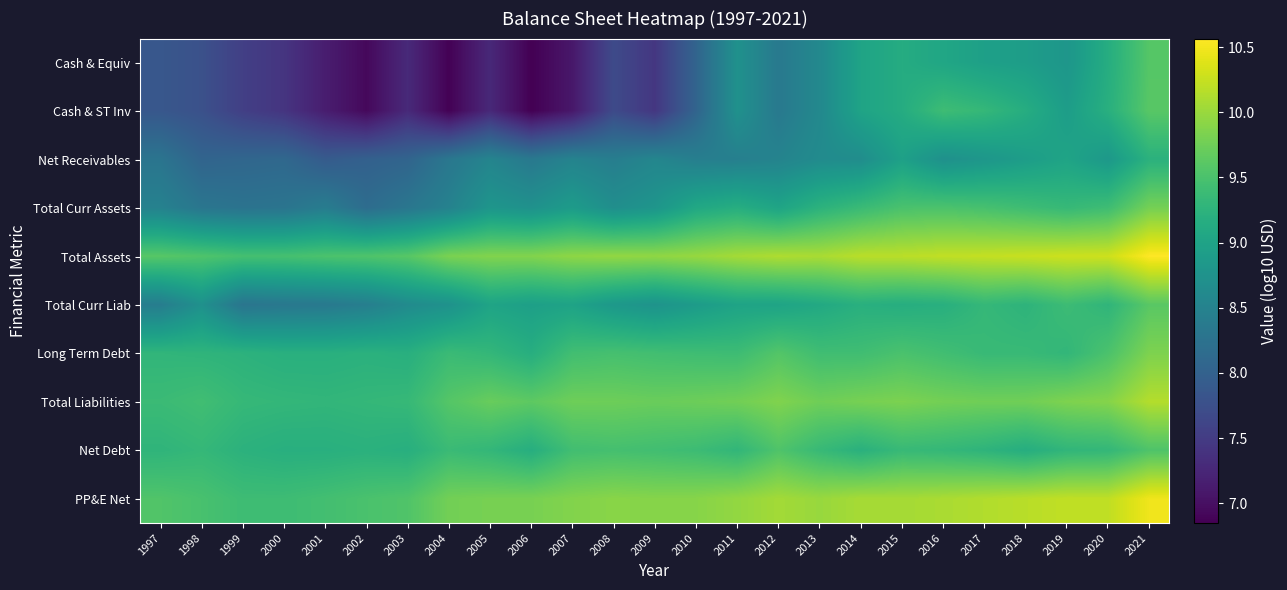

Reading right to left, list all the values displayed in this chart.

Cash & Equiv: 2021=9.6	2020=9.2	2019=8.8	2018=8.9	2017=9.0	2016=9.0	2015=9.1	2014=9.0	2013=8.6	2012=8.4	2011=8.7	2010=8.0	2009=7.4	2008=7.7	2007=7.1	2006=6.8	2005=7.3	2004=6.9	2003=7.3	2002=6.9	2001=7.1	2000=7.4	1999=7.5	1998=7.8	1997=7.9
Cash & ST Inv: 2021=9.6	2020=9.2	2019=8.9	2018=9.2	2017=9.3	2016=9.4	2015=9.1	2014=9.0	2013=8.6	2012=8.4	2011=8.7	2010=8.0	2009=7.4	2008=7.7	2007=7.1	2006=6.8	2005=7.3	2004=6.9	2003=7.3	2002=6.9	2001=7.1	2000=7.4	1999=7.5	1998=7.8	1997=7.9
Net Receivables: 2021=9.2	2020=8.8	2019=9.0	2018=8.9	2017=8.8	2016=8.7	2015=9.0	2014=8.7	2013=8.6	2012=8.5	2011=8.5	2010=8.4	2009=8.6	2008=8.4	2007=8.5	2006=8.4	2005=8.5	2004=8.3	2003=8.0	2002=8.0	2001=7.9	2000=8.1	1999=8.1	1998=8.0	1997=8.3
Total Curr Assets: 2021=9.8	2020=9.4	2019=9.3	2018=9.4	2017=9.5	2016=9.5	2015=9.5	2014=9.4	2013=9.2	2012=9.0	2011=9.2	2010=9.1	2009=8.8	2008=8.7	2007=8.9	2006=8.7	2005=8.8	2004=8.5	2003=8.3	2002=8.2	2001=8.4	2000=8.3	1999=8.3	1998=8.3	1997=8.5
Total Assets: 2021=10.6	2020=10.3	2019=10.3	2018=10.3	2017=10.2	2016=10.2	2015=10.2	2014=10.2	2013=10.1	2012=10.1	2011=10.1	2010=10.0	2009=9.9	2008=10.0	2007=9.9	2006=9.9	2005=9.9	2004=9.8	2003=9.6	2002=9.5	2001=9.5	2000=9.5	1999=9.5	1998=9.5	1997=9.6
Total Curr Liab: 2021=9.6	2020=9.3	2019=9.4	2018=9.3	2017=9.3	2016=9.2	2015=9.2	2014=9.2	2013=9.1	2012=9.0	2011=9.0	2010=8.9	2009=8.8	2008=8.8	2007=9.0	2006=8.9	2005=9.0	2004=8.7	2003=8.6	2002=8.4	2001=8.4	2000=8.3	1999=8.3	1998=8.7	1997=8.4
Long Term Debt: 2021=9.8	2020=9.5	2019=9.3	2018=9.4	2017=9.4	2016=9.4	2015=9.5	2014=9.4	2013=9.4	2012=9.6	2011=9.4	2010=9.4	2009=9.4	2008=9.5	2007=9.4	2006=9.2	2005=9.3	2004=9.4	2003=9.2	2002=9.2	2001=9.2	2000=9.2	1999=9.2	1998=9.3	1997=9.3
Total Liabilities: 2021=10.1	2020=9.9	2019=9.8	2018=9.8	2017=9.8	2016=9.8	2015=9.8	2014=9.8	2013=9.8	2012=9.9	2011=9.8	2010=9.7	2009=9.7	2008=9.7	2007=9.7	2006=9.6	2005=9.7	2004=9.6	2003=9.3	2002=9.3	2001=9.3	2000=9.3	1999=9.3	1998=9.4	1997=9.4
Net Debt: 2021=9.5	2020=9.3	2019=9.3	2018=9.2	2017=9.3	2016=9.3	2015=9.4	2014=9.2	2013=9.4	2012=9.5	2011=9.3	2010=9.4	2009=9.4	2008=9.5	2007=9.4	2006=9.2	2005=9.3	2004=9.4	2003=9.2	2002=9.2	2001=9.2	2000=9.2	1999=9.2	1998=9.3	1997=9.3
PP&E Net: 2021=10.5	2020=10.2	2019=10.2	2018=10.2	2017=10.1	2016=10.1	2015=10.1	2014=10.1	2013=10.0	2012=10.1	2011=10.0	2010=9.9	2009=9.9	2008=9.9	2007=9.9	2006=9.8	2005=9.8	2004=9.8	2003=9.5	2002=9.5	2001=9.4	2000=9.4	1999=9.4	1998=9.5	1997=9.6